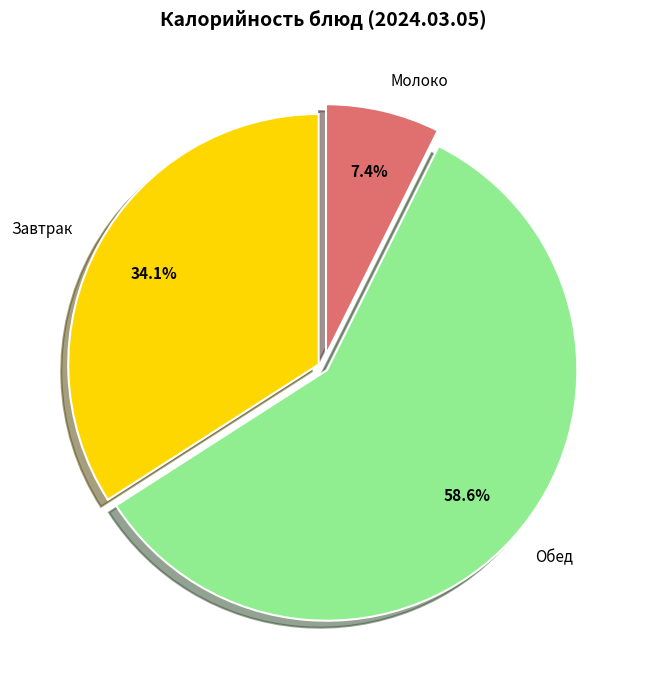

Rank the categories by value from highest to lowest.

Обед, Завтрак, Молоко